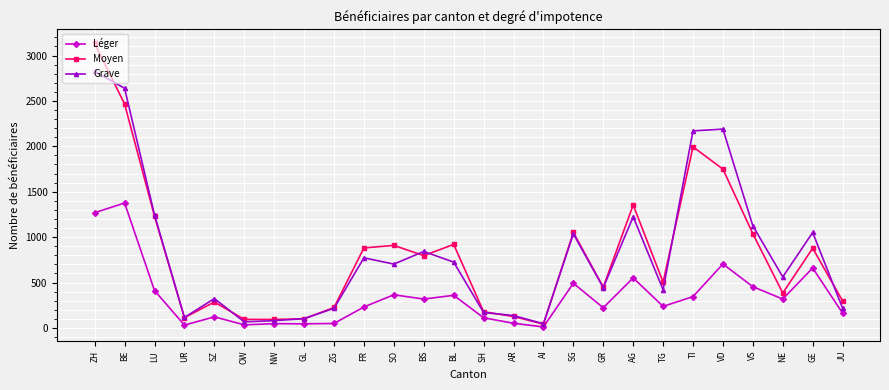

List the series in order of their peak value, lowest first.

Léger, Grave, Moyen